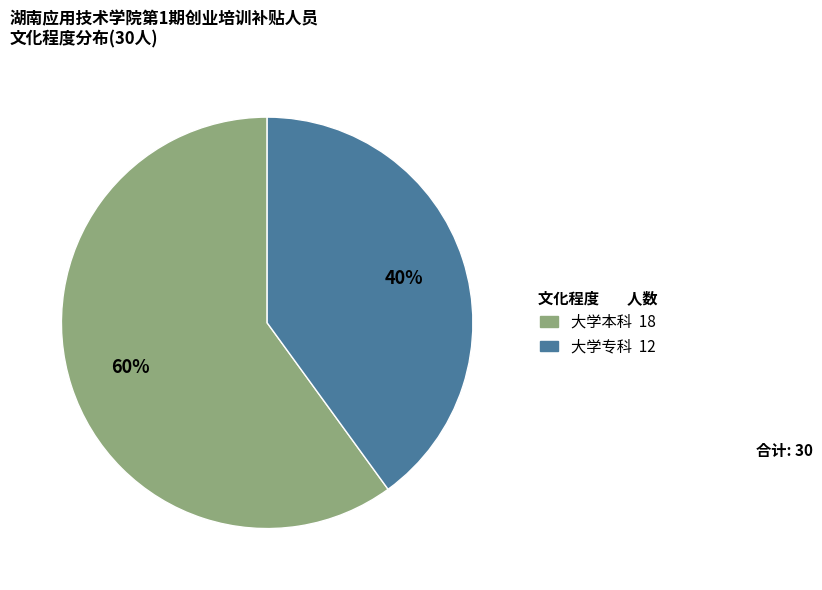

To the nearest percent, what is the average slice percentage?

50%